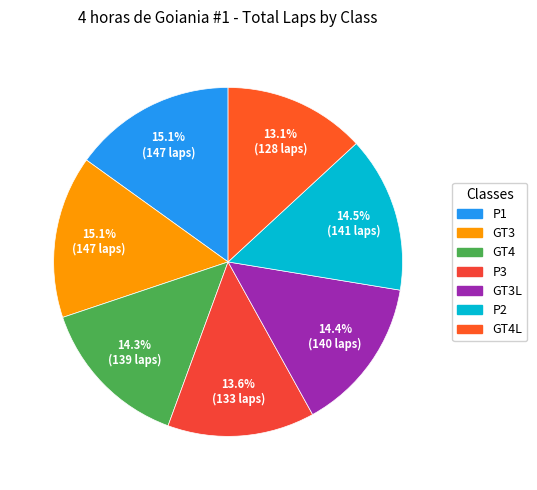

Rank the categories by value from lowest to highest.

GT4L, P3, GT4, GT3L, P2, P1, GT3